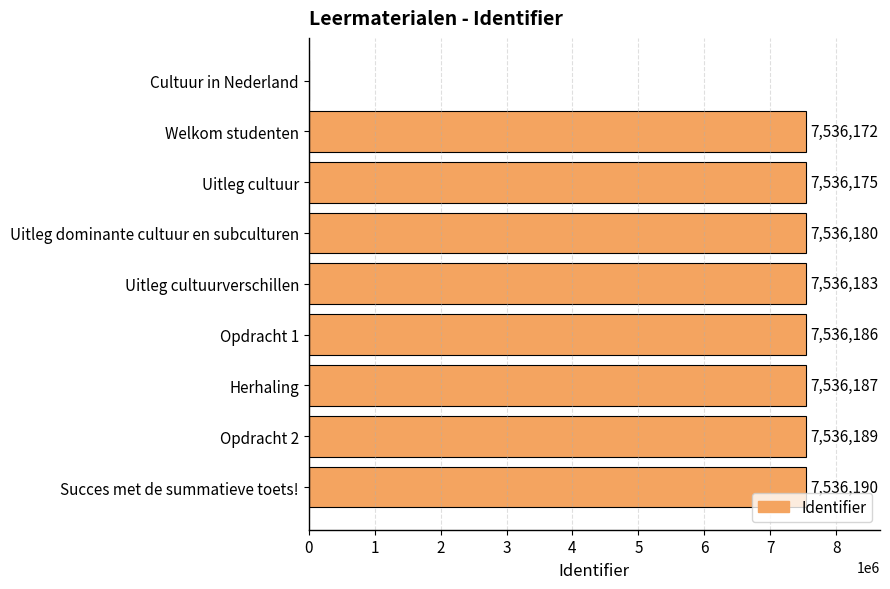

The chart shows a value of 7536175 at Uitleg cultuur. True or false?

True